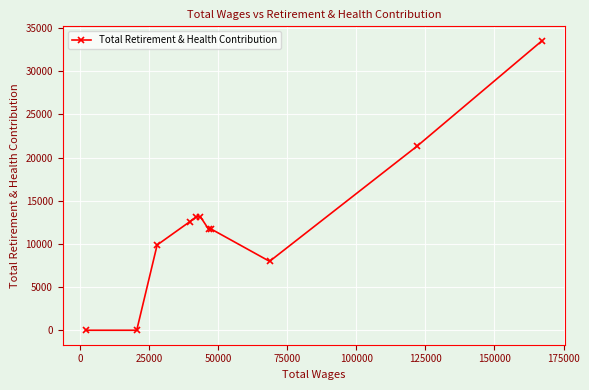

What is the maximum value shown in the chart?

33536